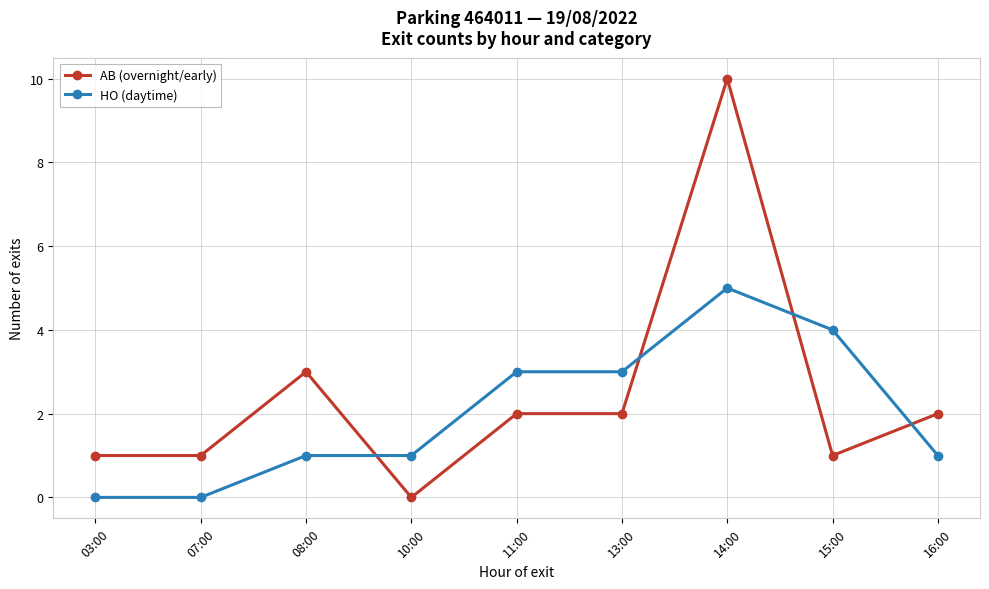

What is the difference between the maximum and minimum values in the AB (overnight/early) series?

10